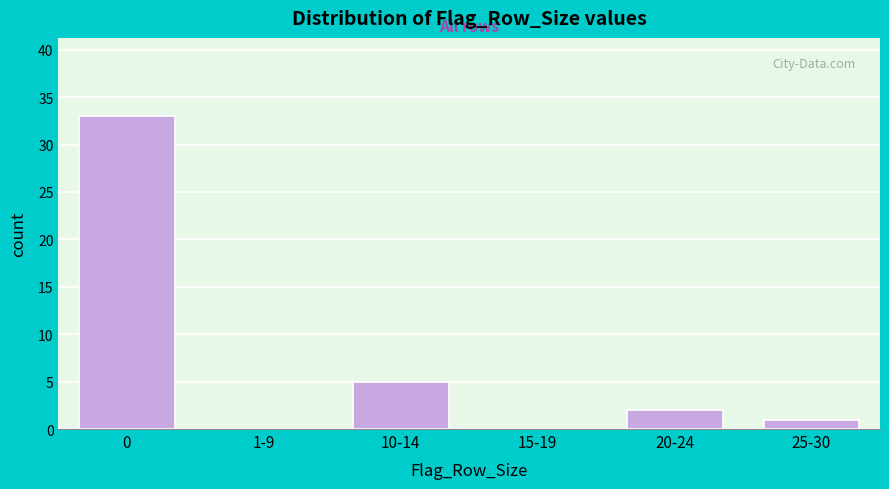

Reading left to right, transcribe all the data shown in this chart.

0=33	1-9=0	10-14=5	15-19=0	20-24=2	25-30=1